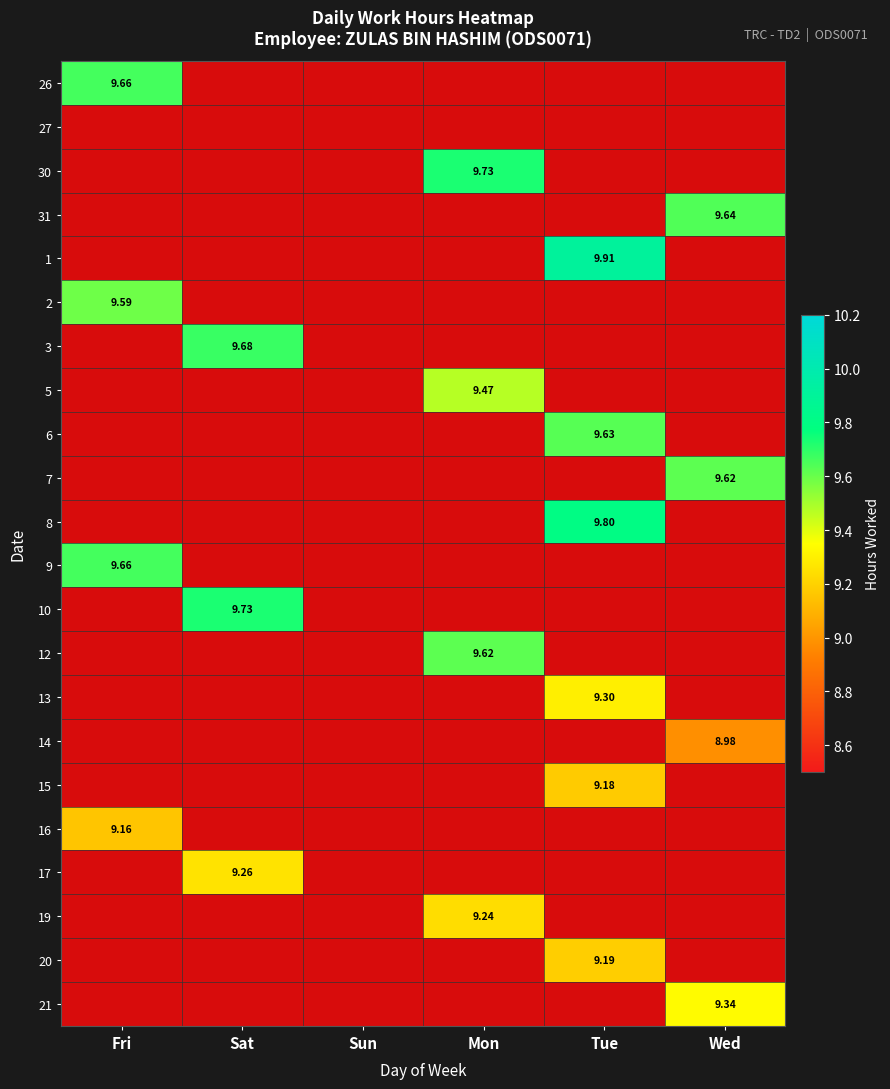

What is the difference between the maximum and minimum values in the 6 series?

9.6